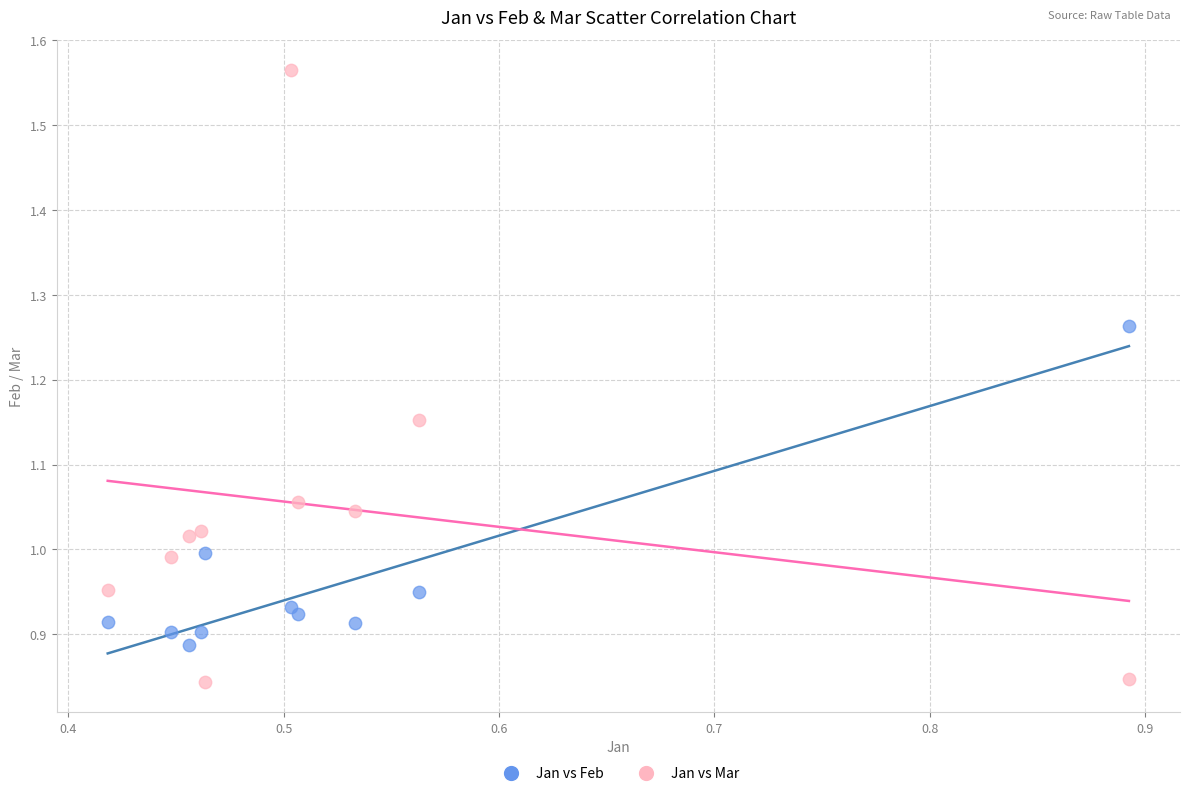

Across all data points, what is the range of Y values (max minus min)?

0.7